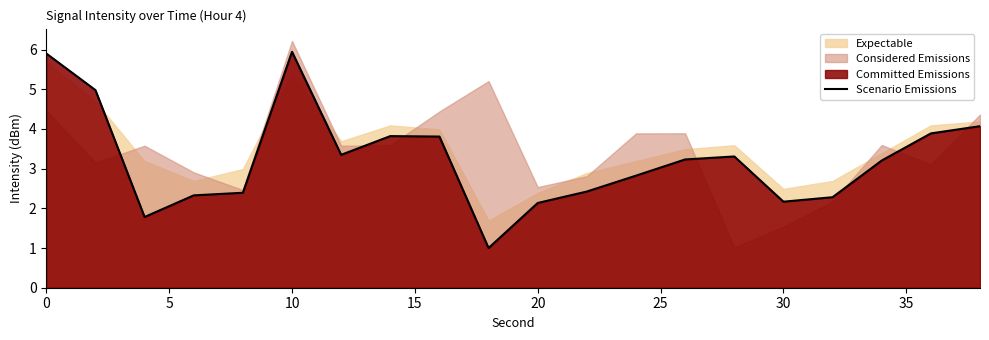

What is the average value?

3.2